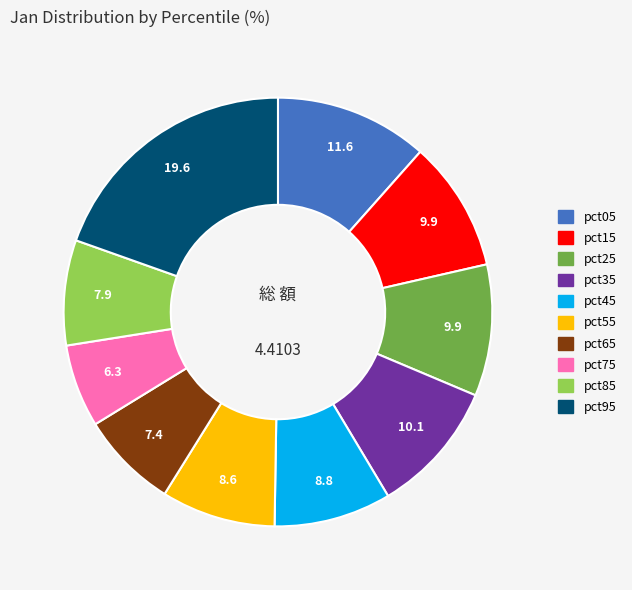

Is there a majority slice in this chart?

No